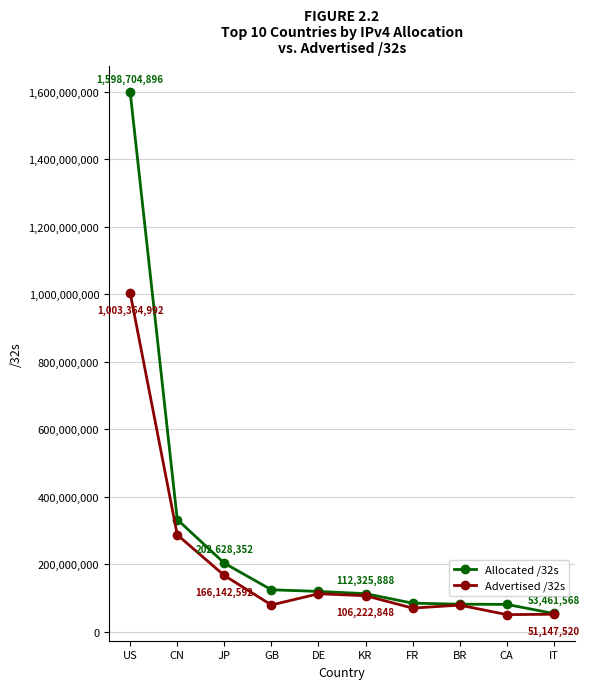

Rank the series by their average value, from highest to lowest.

Allocated /32s, Advertised /32s